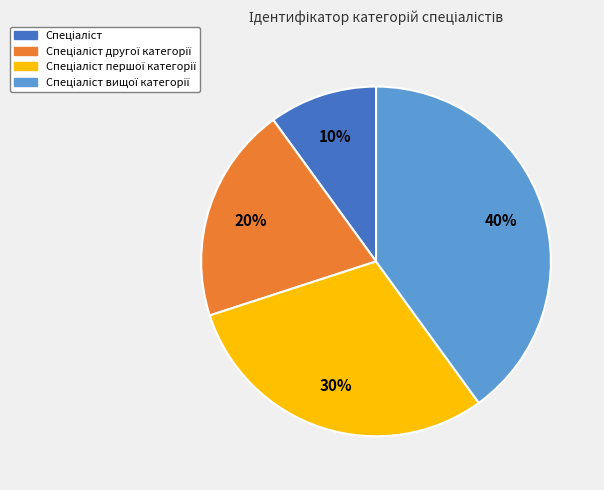

To the nearest percent, what is the average slice percentage?

25%